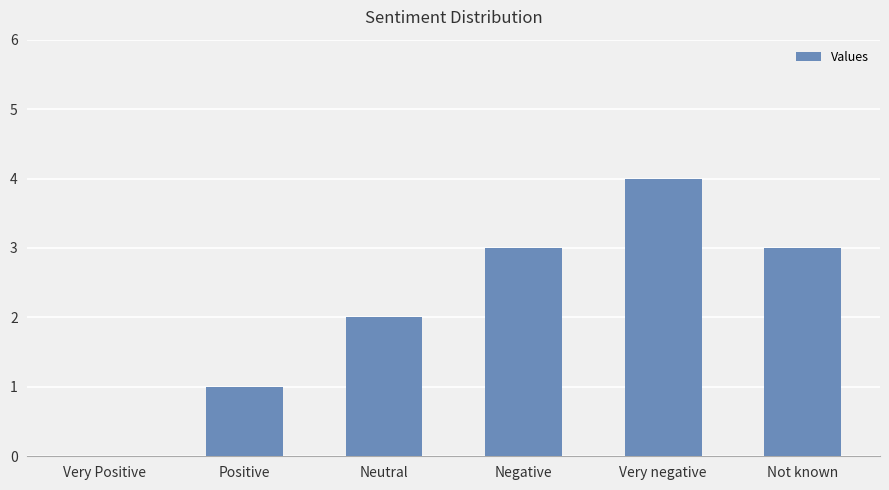

Is it true that the value at Not known is 5?

False